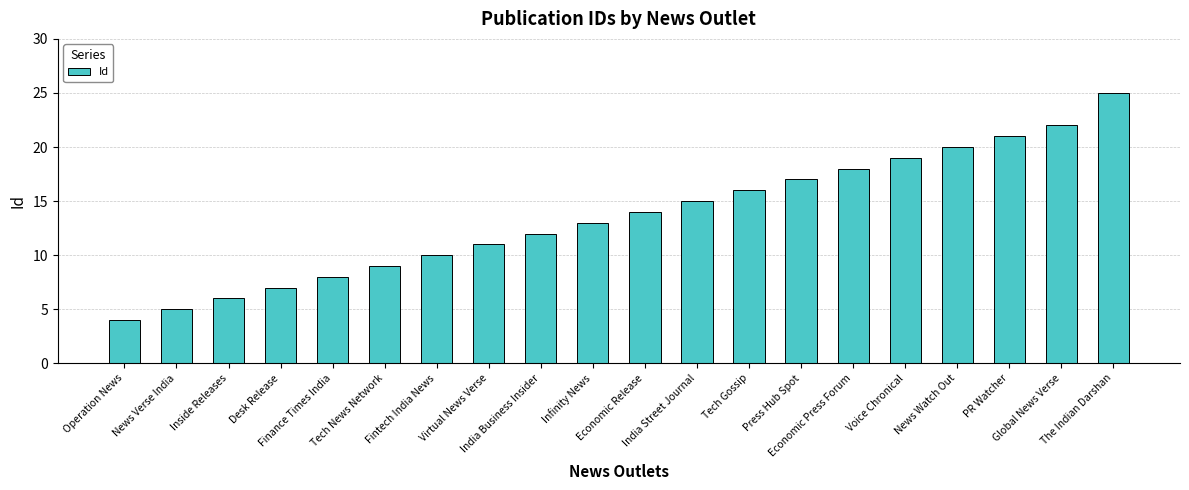

Are the bars grouped side by side (vs. stacked)?

No